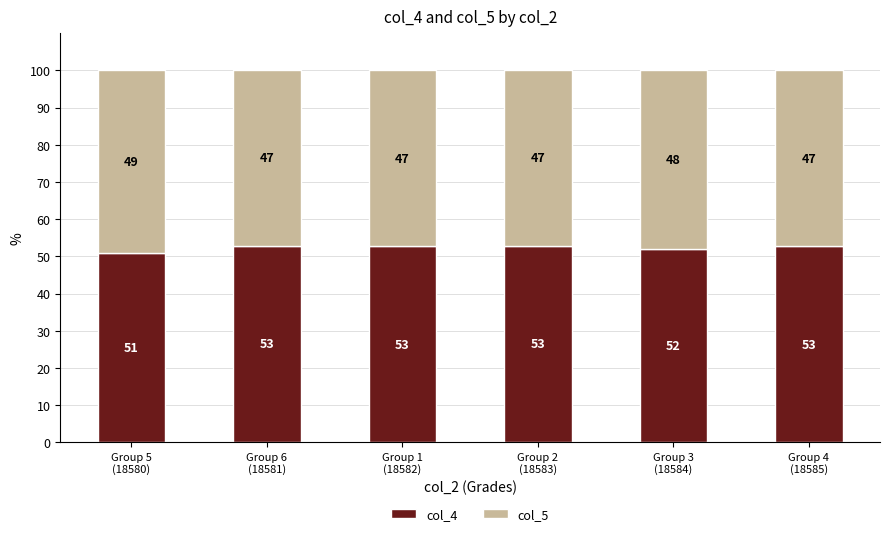

What is the value of the col_4 bar at the 4th from the left?

52.9